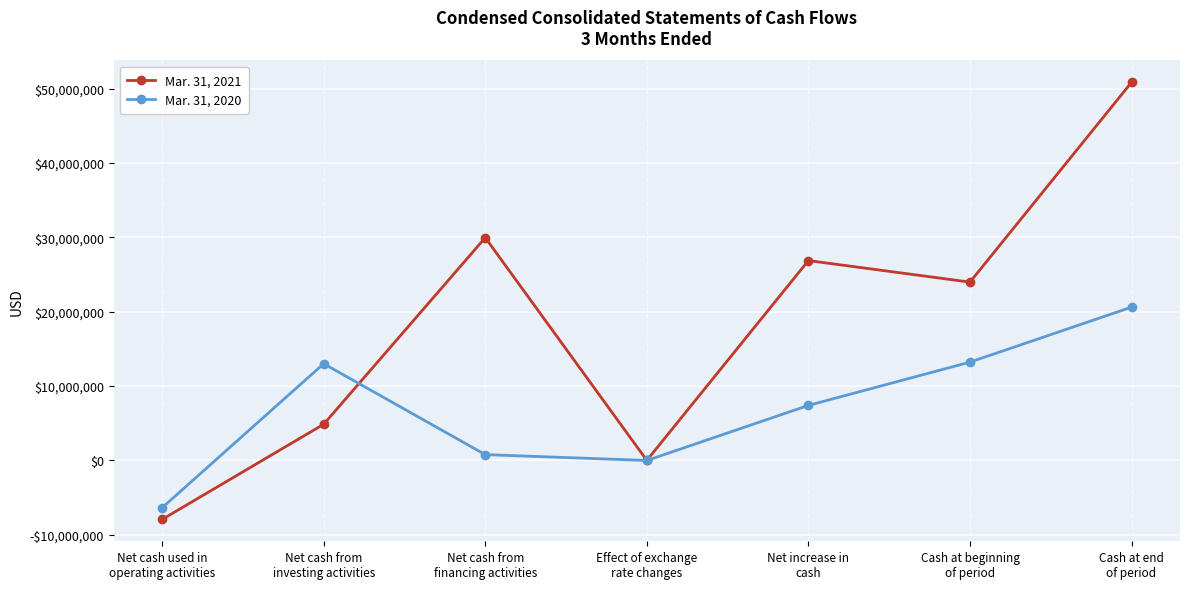

What are all the series names shown in the legend?

Mar. 31, 2021, Mar. 31, 2020